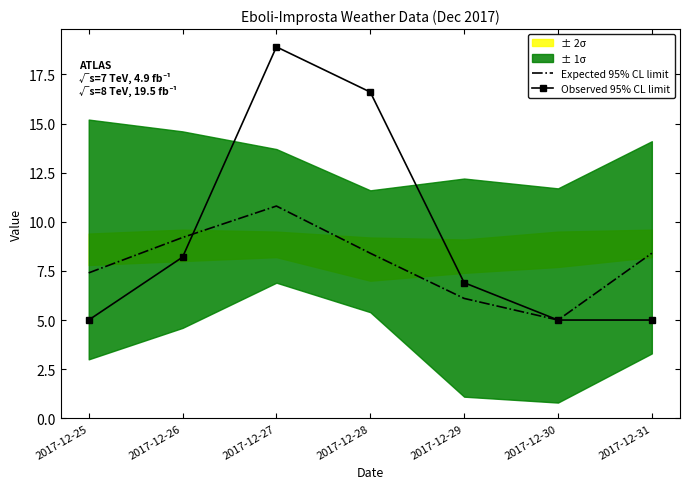

Where does the Expected 95% CL limit series first go above 8?

2017-12-26